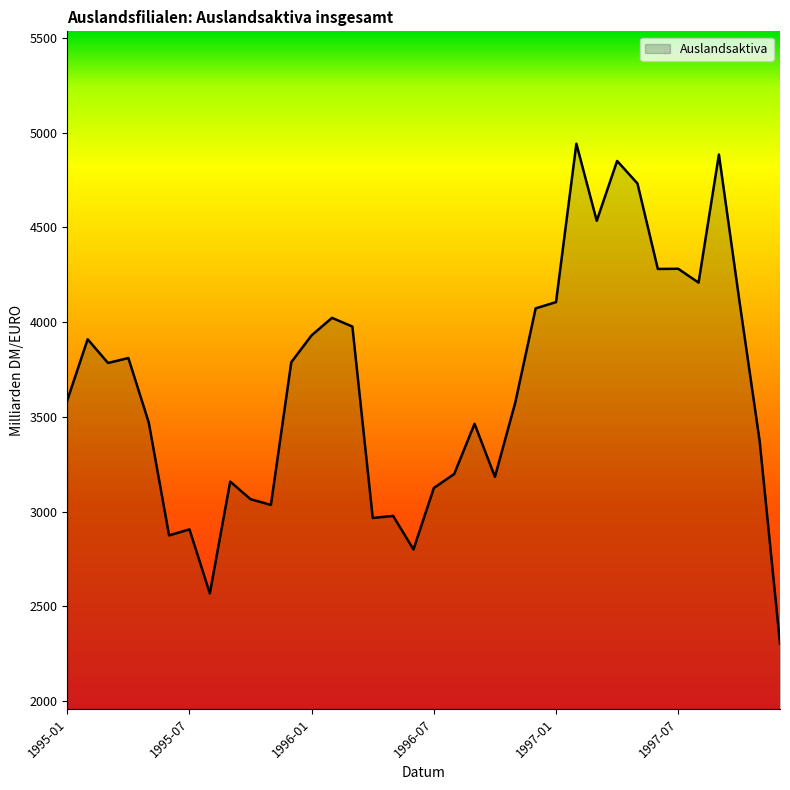

What is the smallest value displayed?

2304